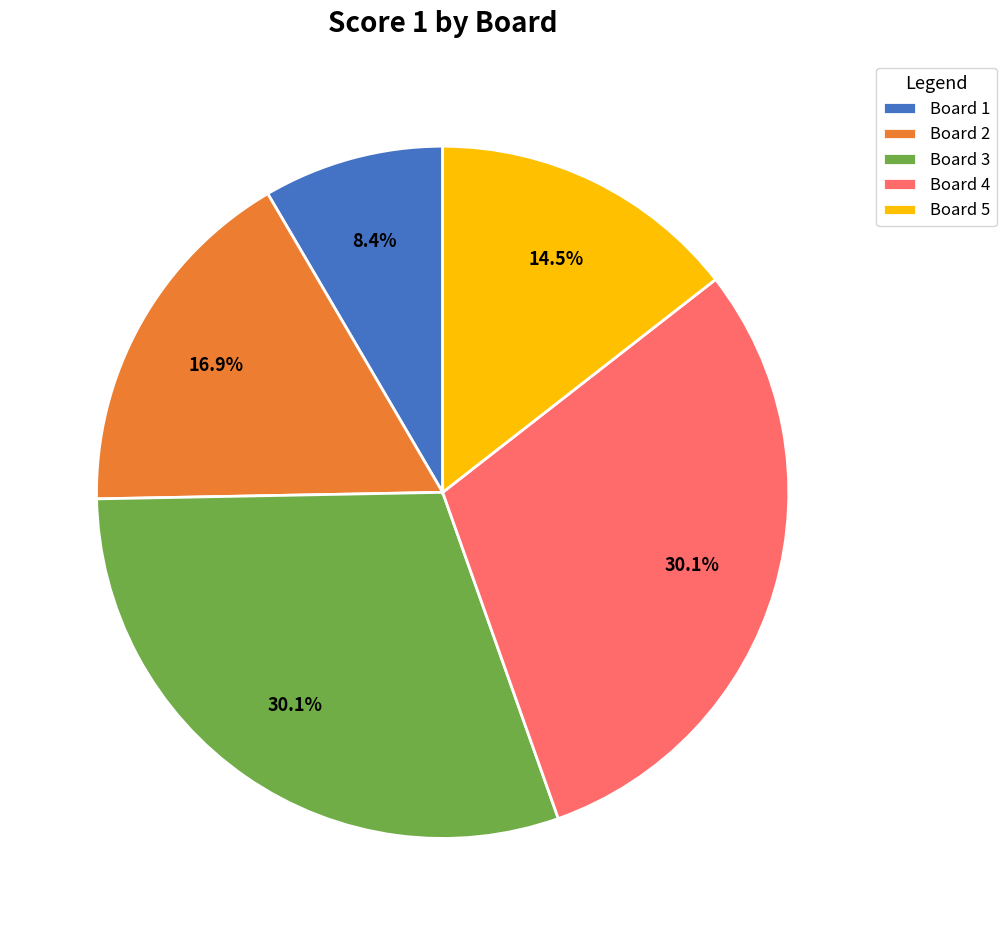

Which category has the smallest portion of the pie?

Board 1